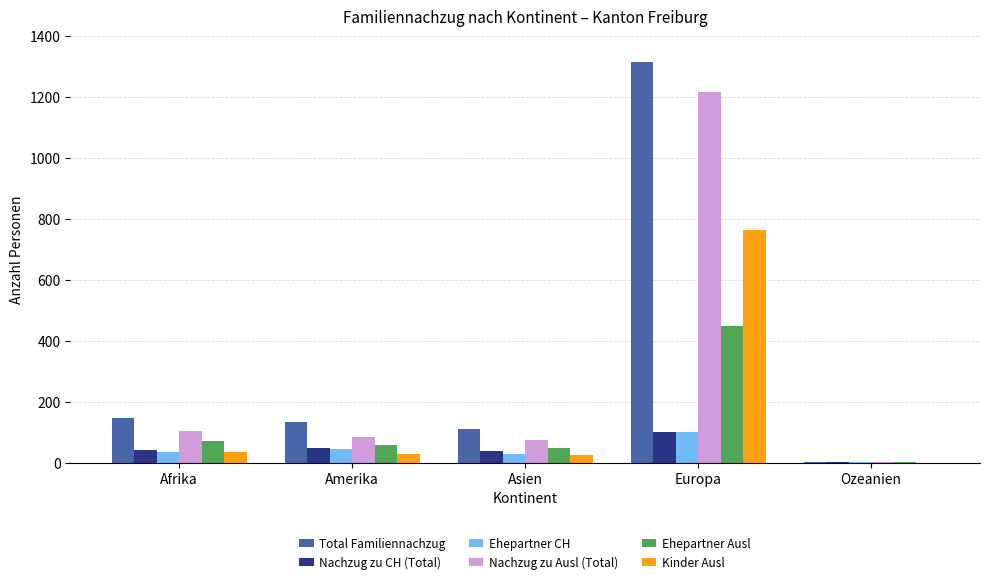

What is the highest value of the Kinder Ausl series?

765